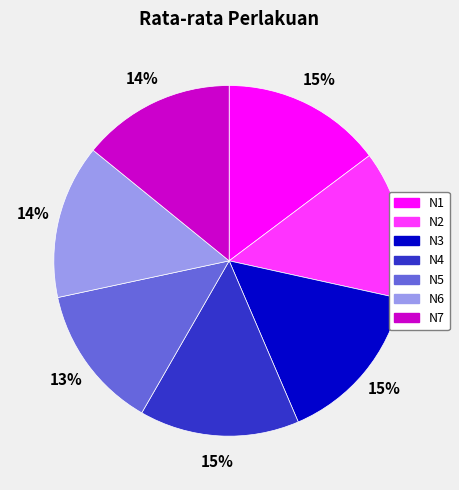

To the nearest percent, what portion does N7 represent?

14%